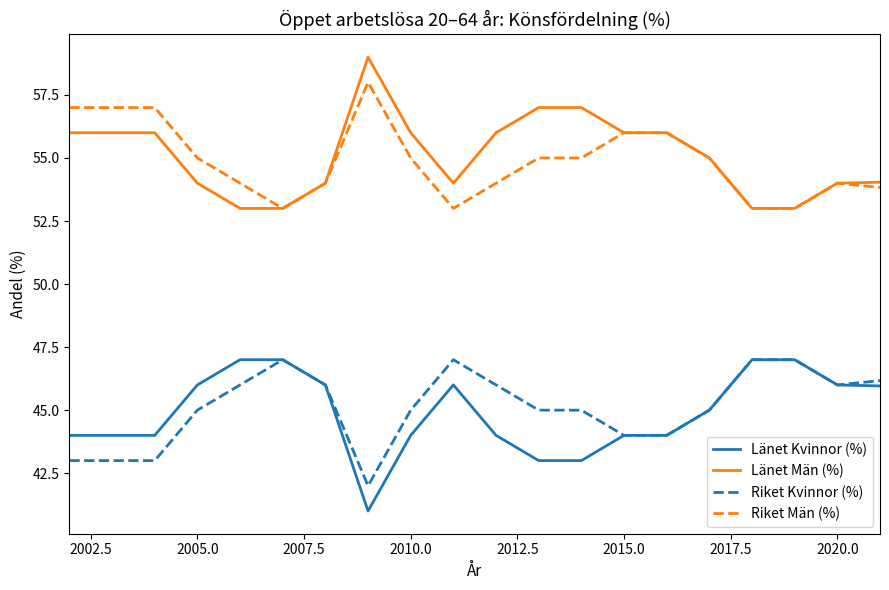

True or false: Länet Kvinnor (%) and Riket Män (%) intersect in this chart.

False